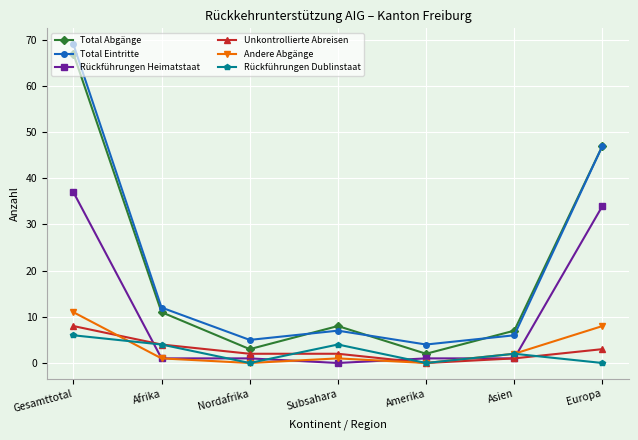

True or false: Total Abgänge and Unkontrollierte Abreisen cross at least once.

False